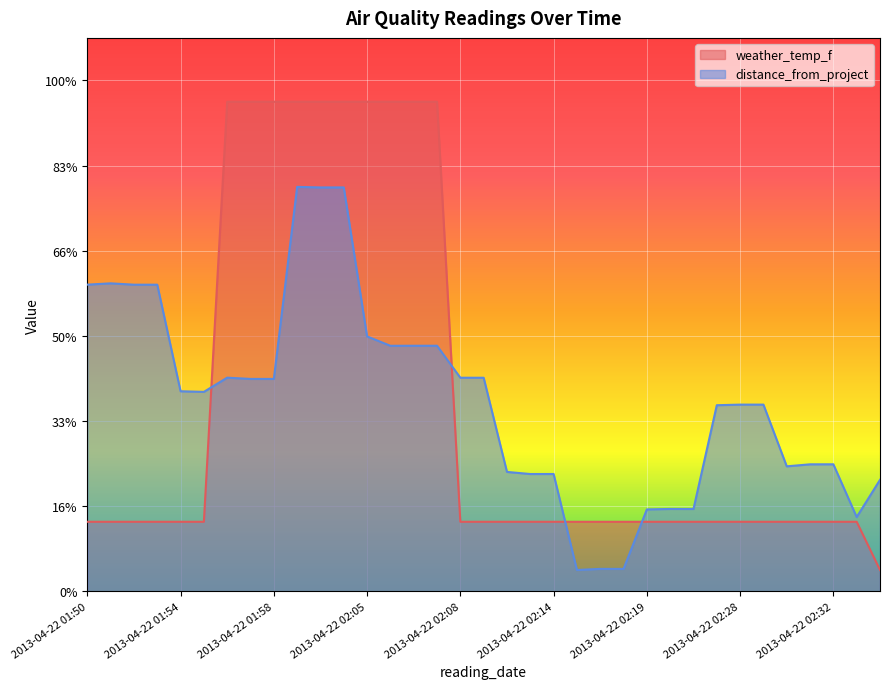

What is the difference between the maximum and minimum values in the distance_from_project series?

0.9